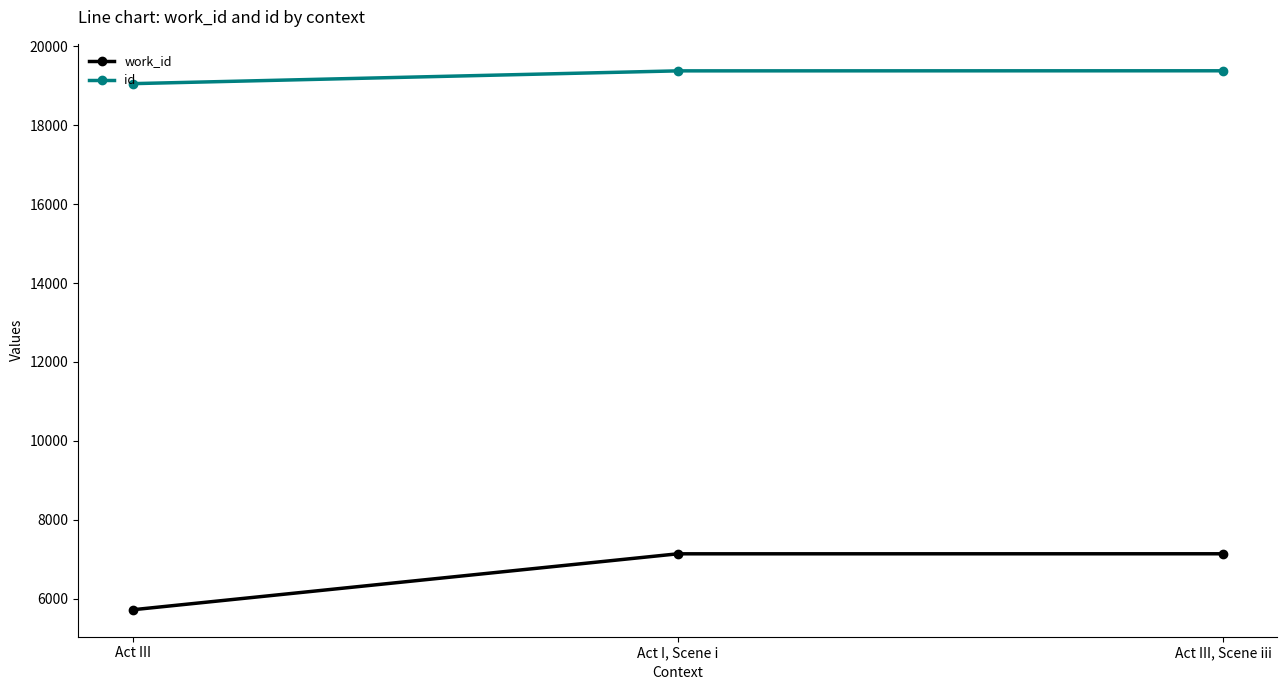

What is the label of the 1st point from the right?

Act III, Scene iii